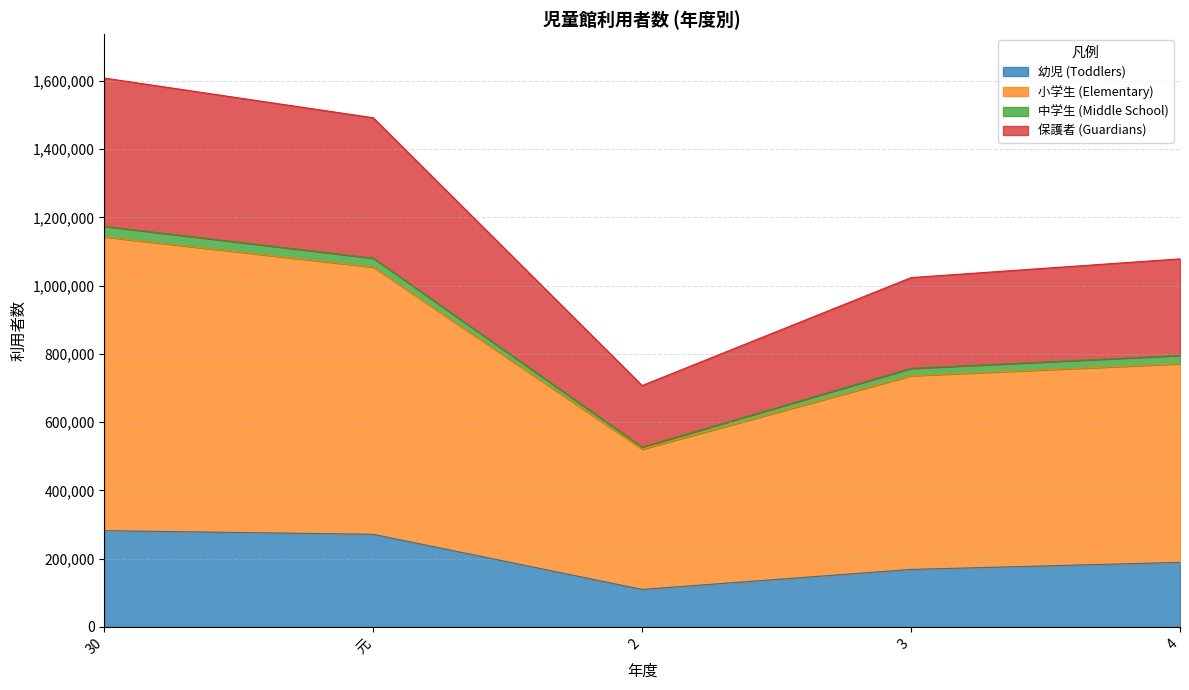

What is the highest value of the 幼児 (Toddlers) series?

282115